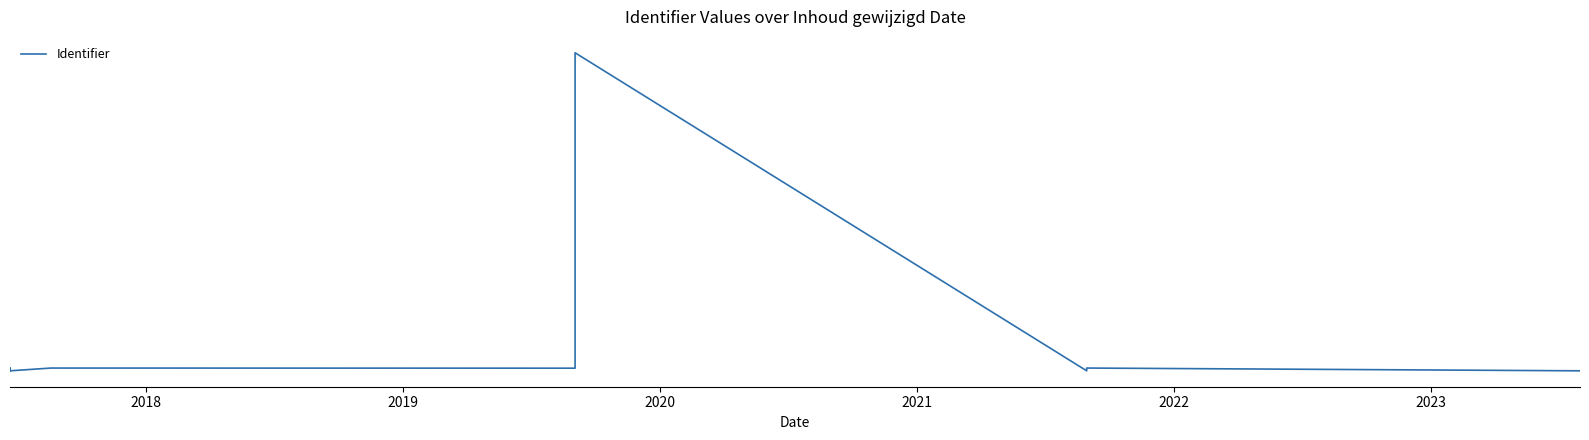

How many points are higher than both their immediate neighbors (excluding endpoints)?

4